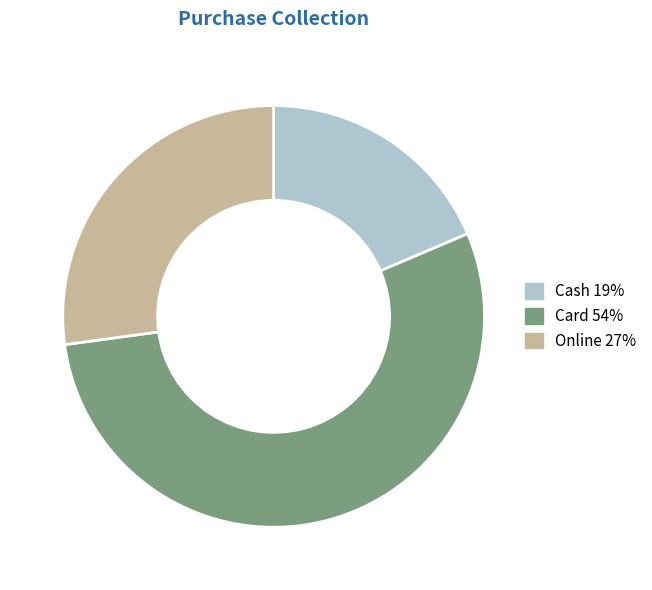

The Cash slice represents 19% of the pie. True or false?

True